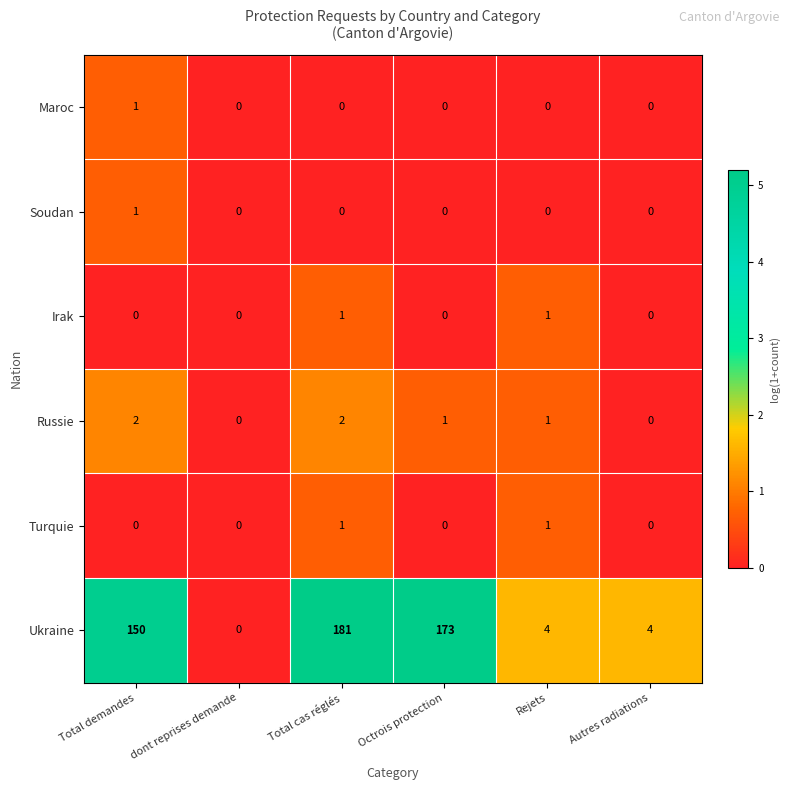

At which label does Ukraine reach its minimum?

dont reprises demande